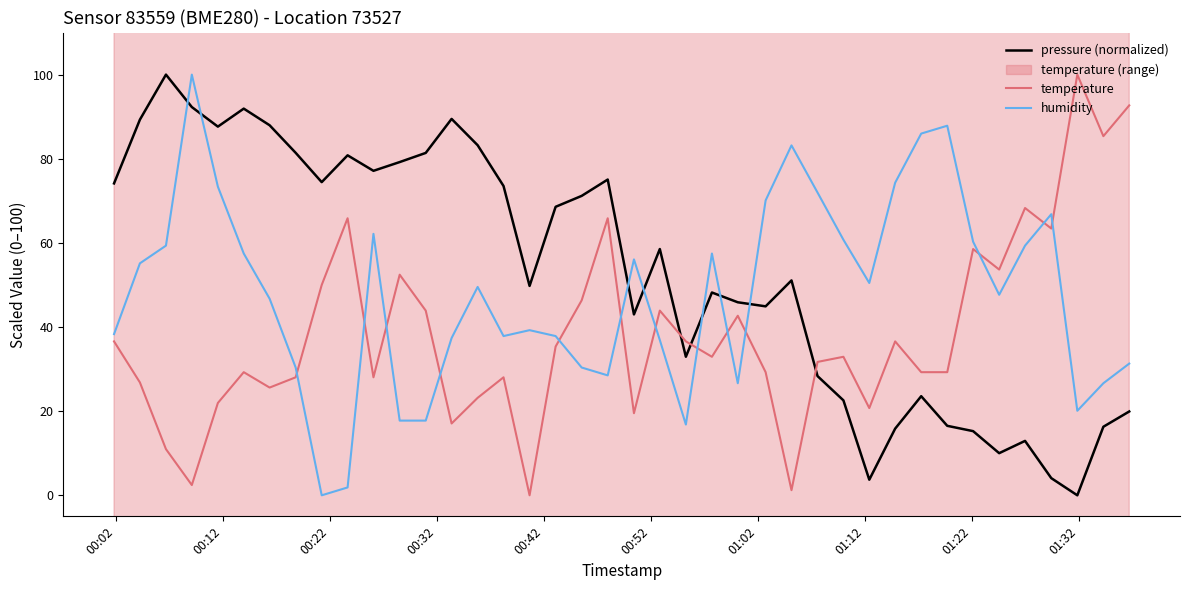

True or false: humidity and temperature cross at least once.

True